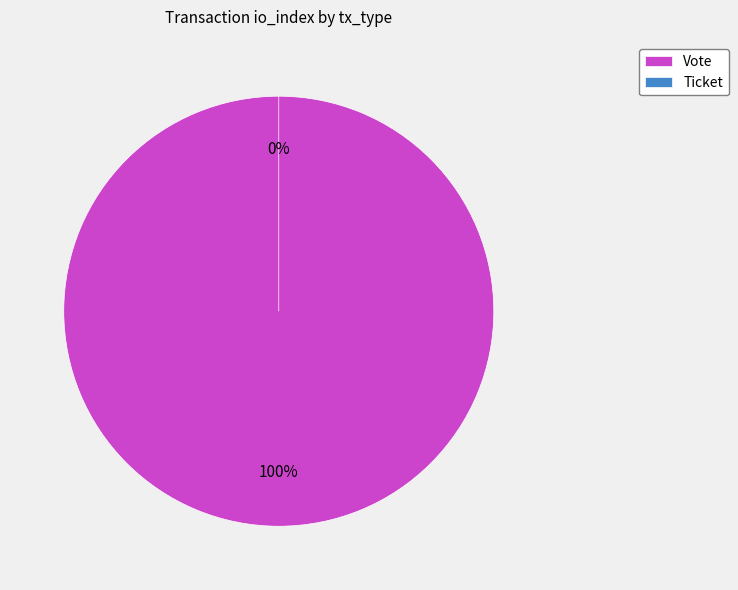

What percentage do Vote and Ticket together represent?

100.0%